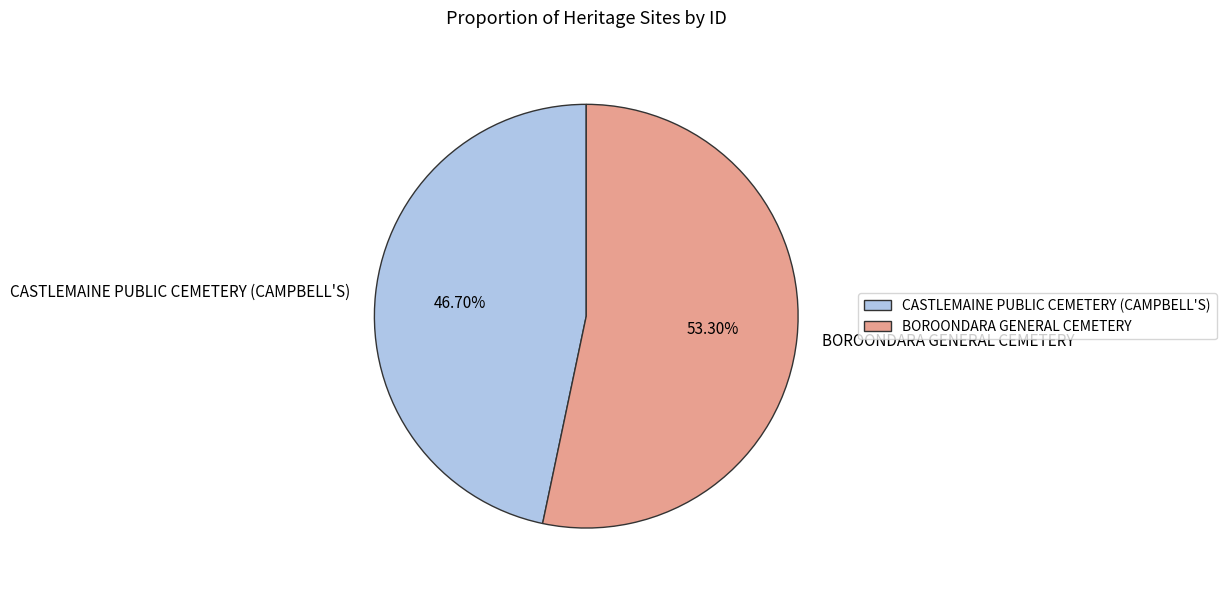

Approximately how many times larger is the value at CASTLEMAINE PUBLIC CEMETERY (CAMPBELL'S) compared to BOROONDARA GENERAL CEMETERY?

0.9